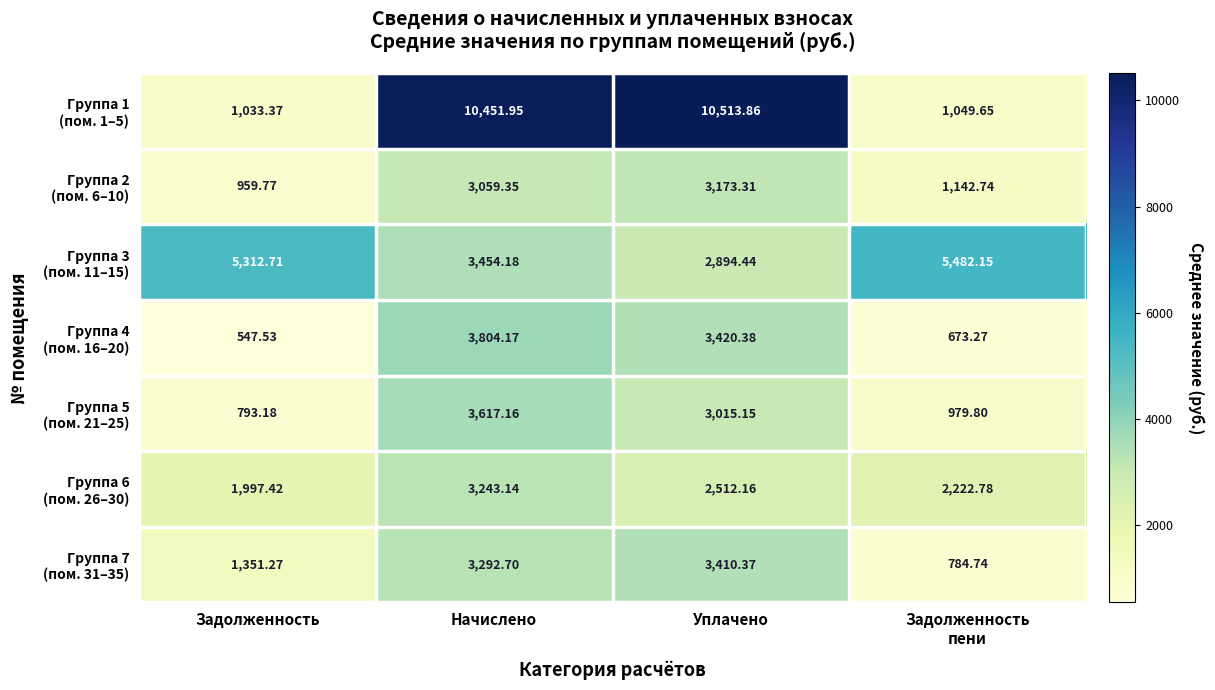

At which category does the chart reach its peak across all series?

Уплачено